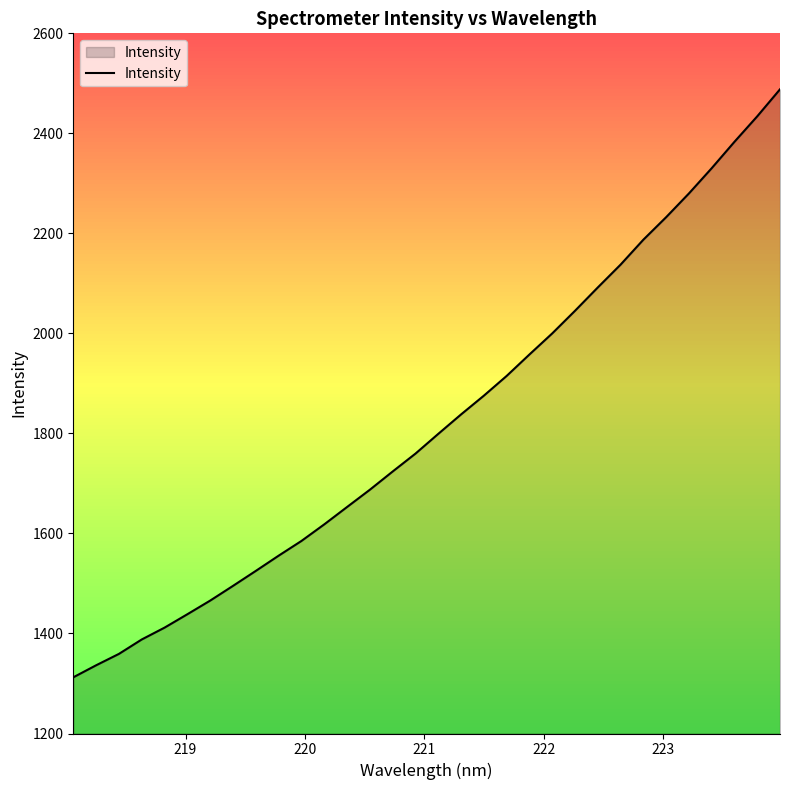

Reading left to right, list all the values displayed in this chart.

1312.3	1336.4	1359.2	1388.0	1411.7	1438.5	1465.8	1495.2	1525.2	1555.6	1585.0	1618.2	1652.9	1687.5	1723.9	1759.7	1799.1	1838.0	1875.5	1915.0	1957.9	2000.0	2045.3	2091.9	2137.5	2187.4	2232.4	2279.8	2330.3	2383.1	2434.1	2488.1